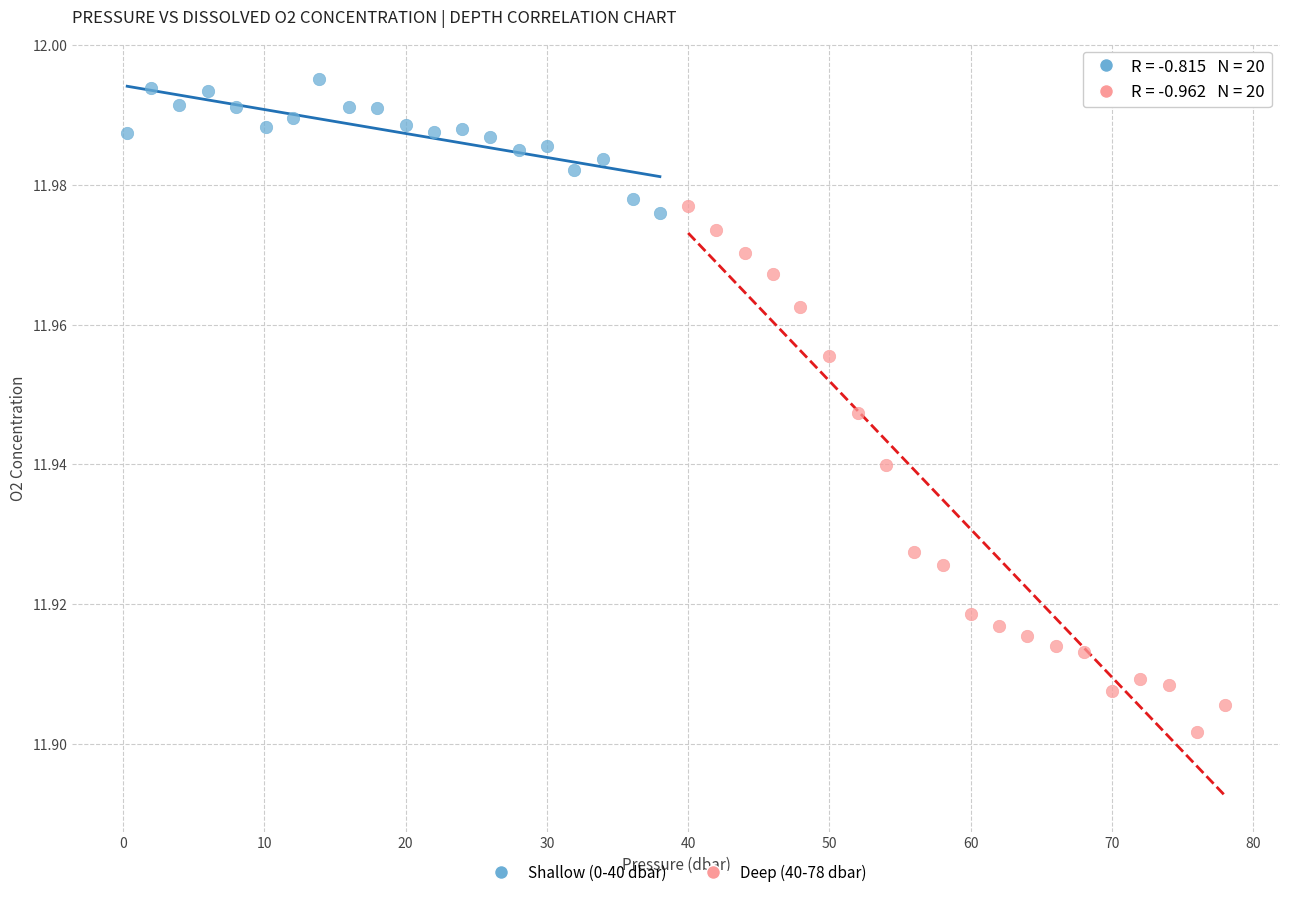

Which series reaches the minimum Y coordinate?

Deep (40-78 dbar)